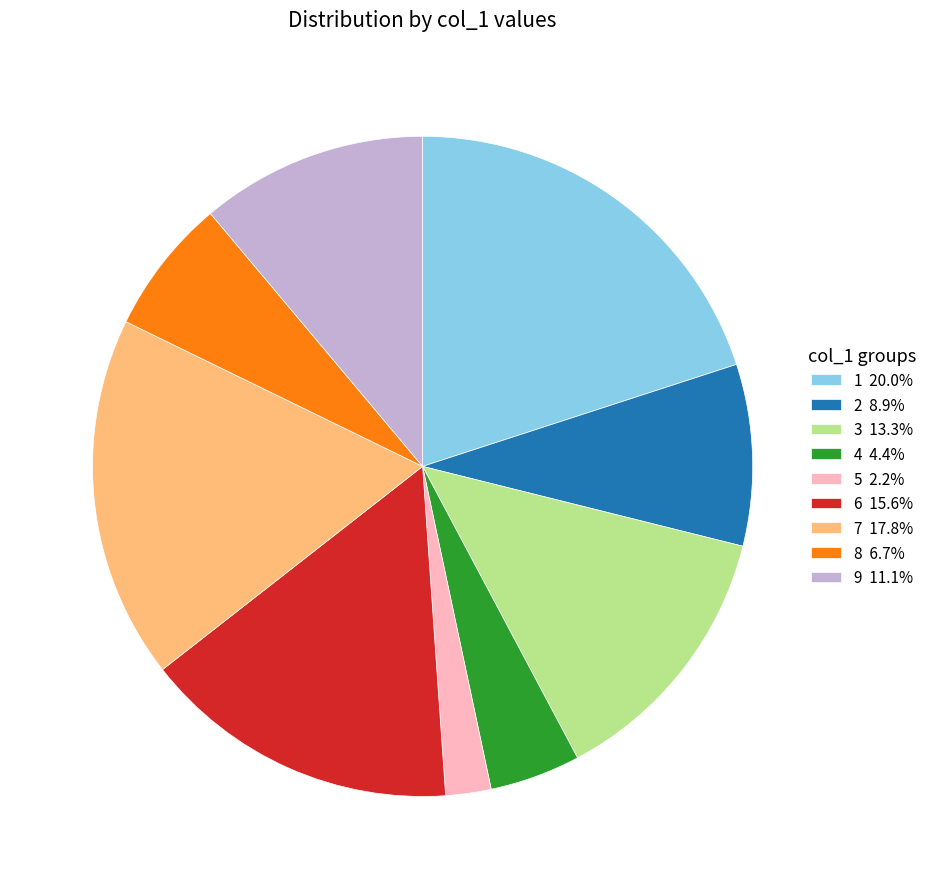

Combined, do 3 and 6 account for over 50%?

No